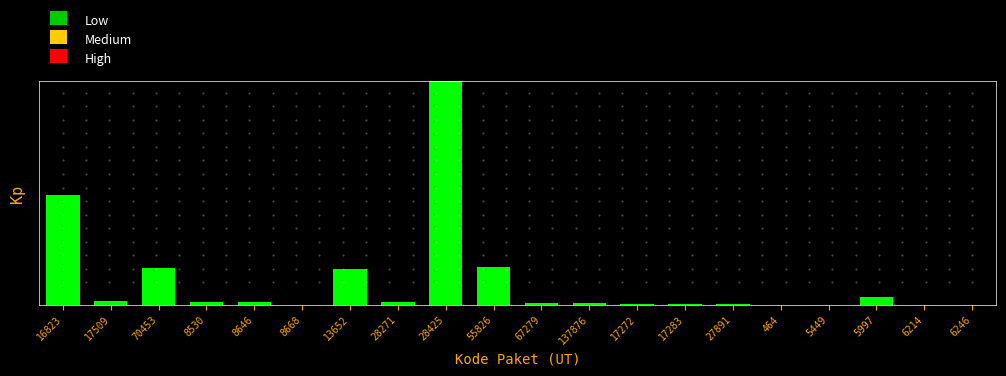

Reading left to right, what are all the values shown in this chart?

16823=0.5	17509=0.0	70453=0.2	8530=0.0	8646=0.0	8668=0.0	13652=0.2	28271=0.0	28425=1.0	55826=0.2	67279=0.0	137876=0.0	17272=0.0	17283=0.0	27891=0.0	464=0.0	5449=0.0	5997=0.0	6214=0.0	6246=0.0